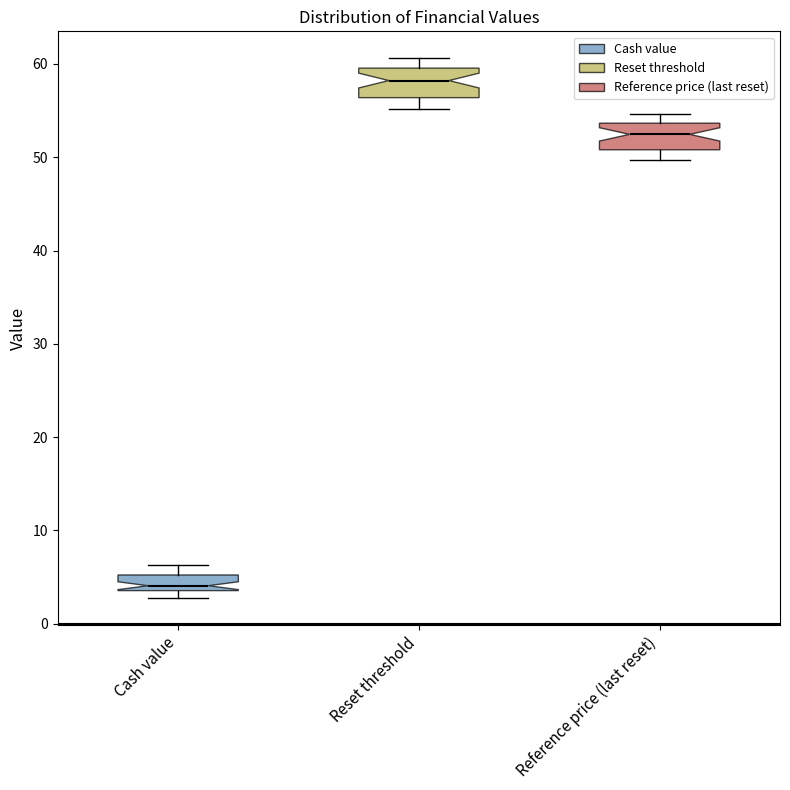

Reading left to right, read every box against the y-axis: the position of its median line, the range the box covers, and the ends of its whiskers. The values are not printed on the chart, so give them approximately, as read against the axis.

Cash value: median 4 (just above the box's lower edge), box 4 to 5, whiskers 3 to 6
Reset threshold: median 58, box 56 to 60, whiskers 55 to 61
Reference price (last reset): median 52, box 51 to 54, whiskers 50 to 55